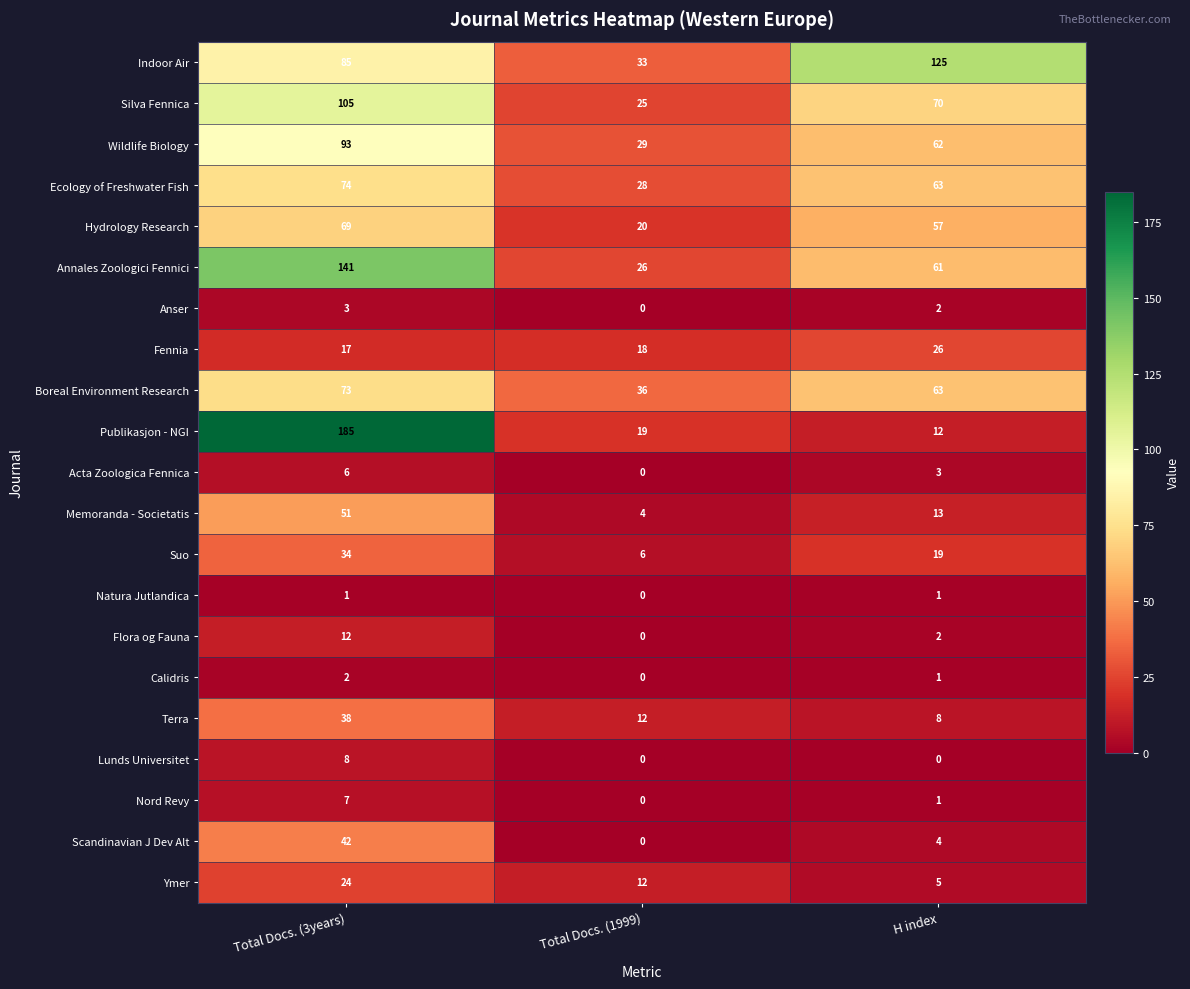

How many data points does each series have?

3